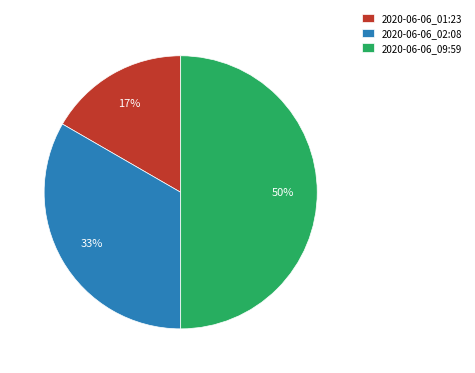

Which has a higher value, 2020-06-06_01:23 or 2020-06-06_09:59?

2020-06-06_09:59